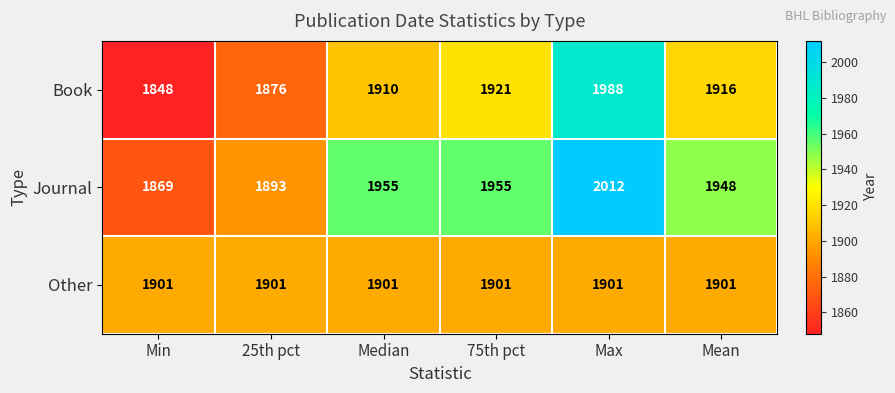

The value of Book at Max is 1988. True or false?

True